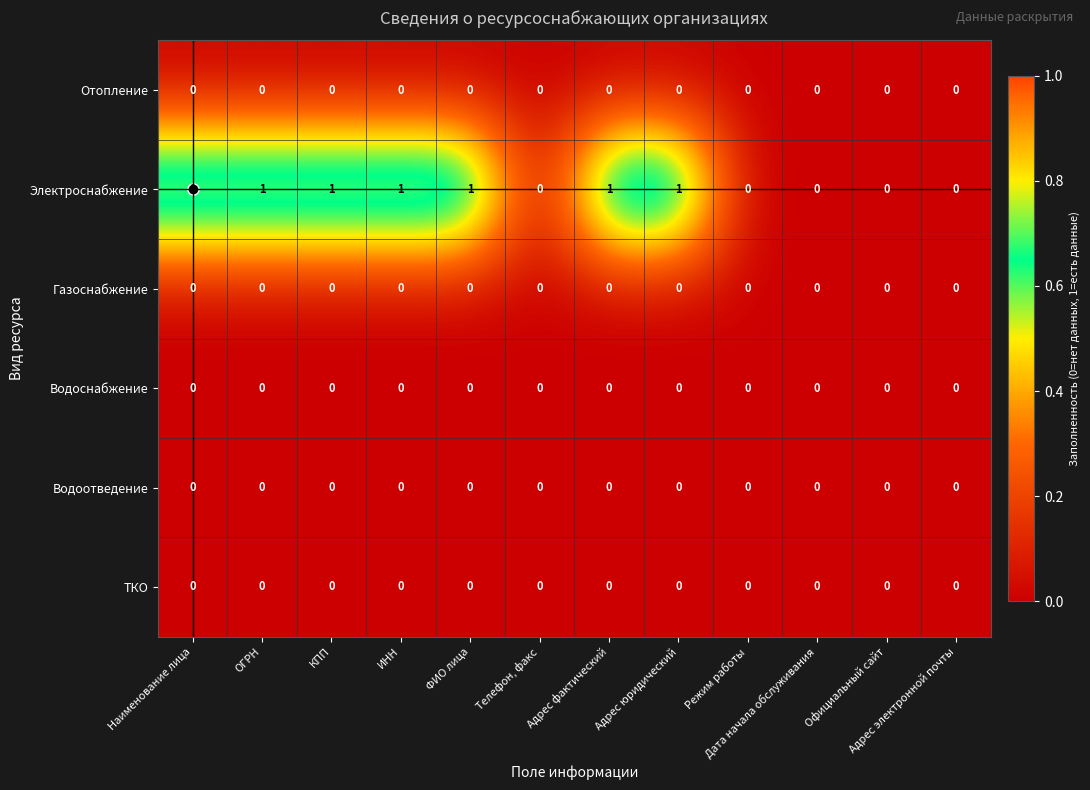

Which series has the largest total across all categories?

Электроснабжение